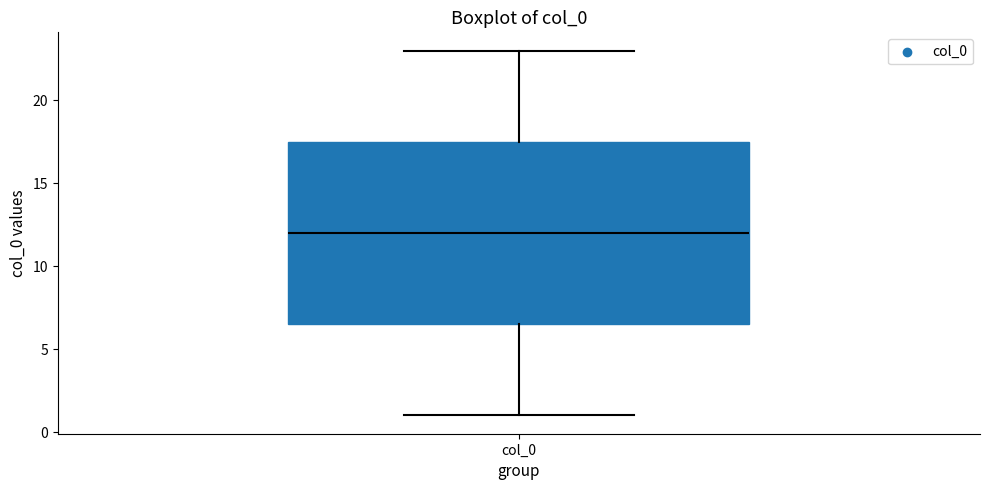

Where does the upper whisker of the box for col_0 end on the y-axis? The values are not printed on the chart, so give them approximately, as read against the axis.

23.0